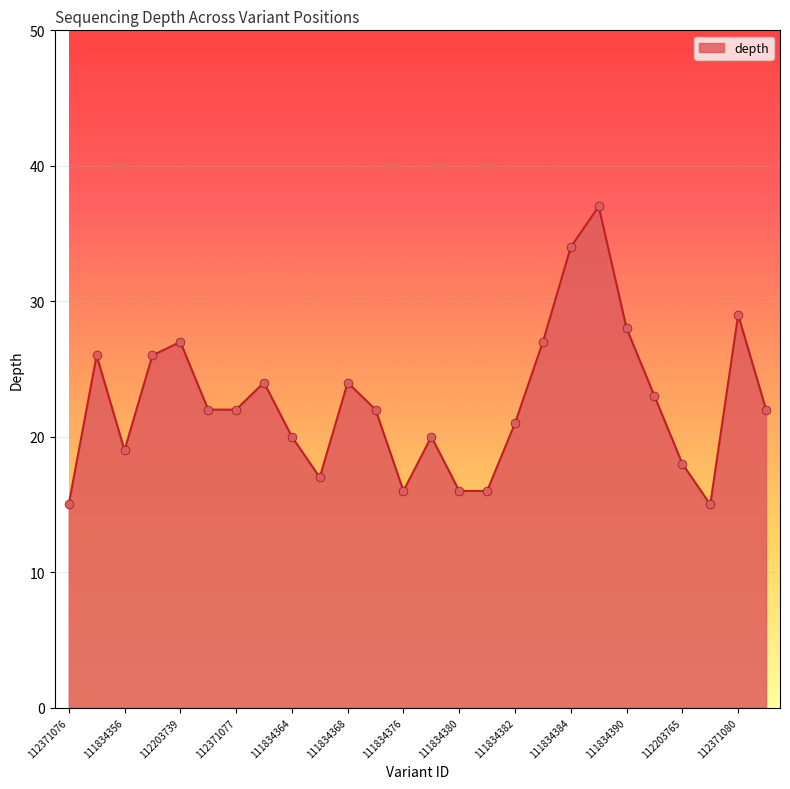

What is the greatest value displayed?

37